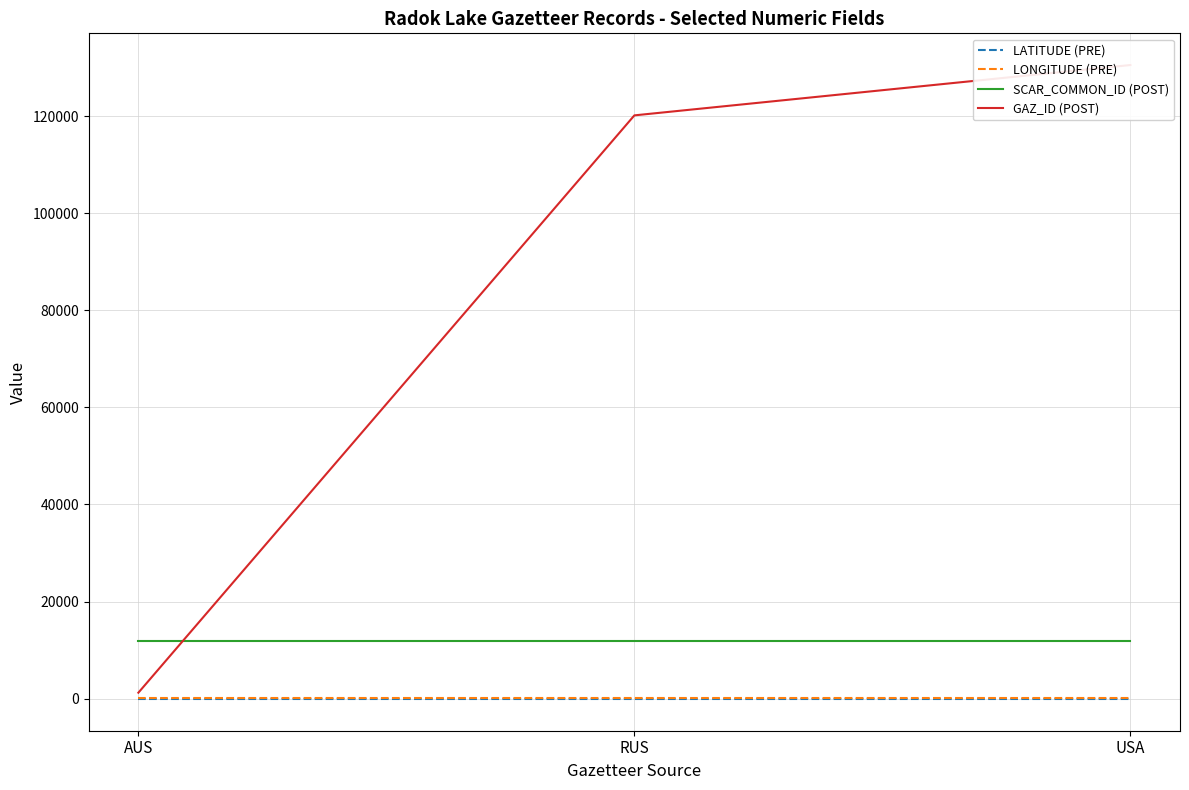

At which label is LONGITUDE (PRE) closest to 67?

AUS